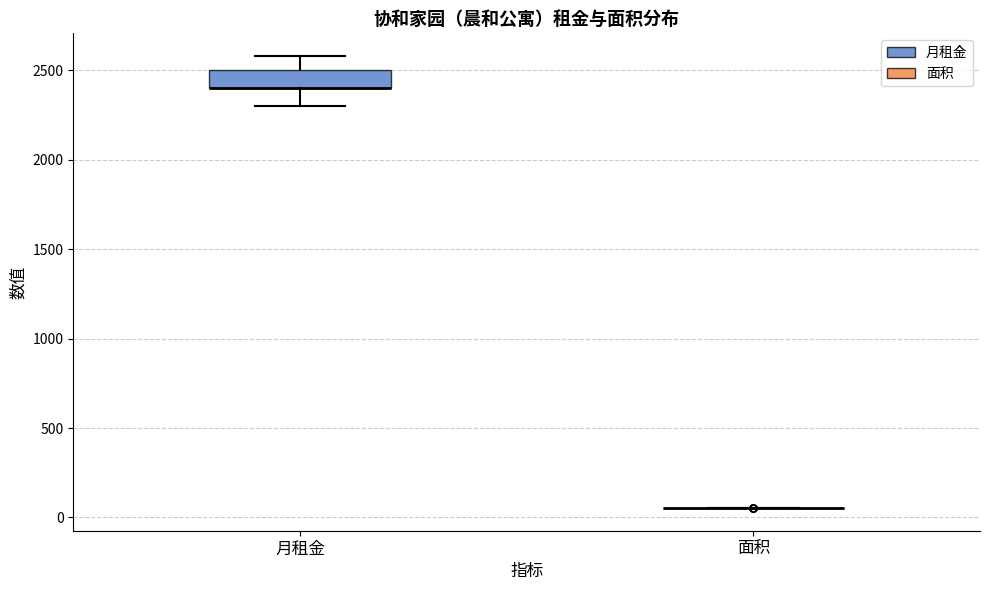

Reading left to right, read every box against the y-axis: the position of its median line, the range the box covers, and the ends of its whiskers. The values are not printed on the chart, so give them approximately, as read against the axis.

月租金: median 2400 (drawn on the box's lower edge), box 2400 to 2500, whiskers 2300 to 2600
面积: box collapsed to a line at 50, whiskers 50 to 50